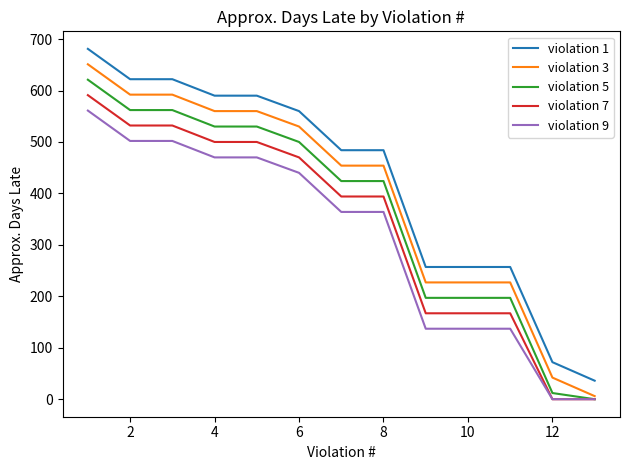

What is the maximum value shown in the chart?

681